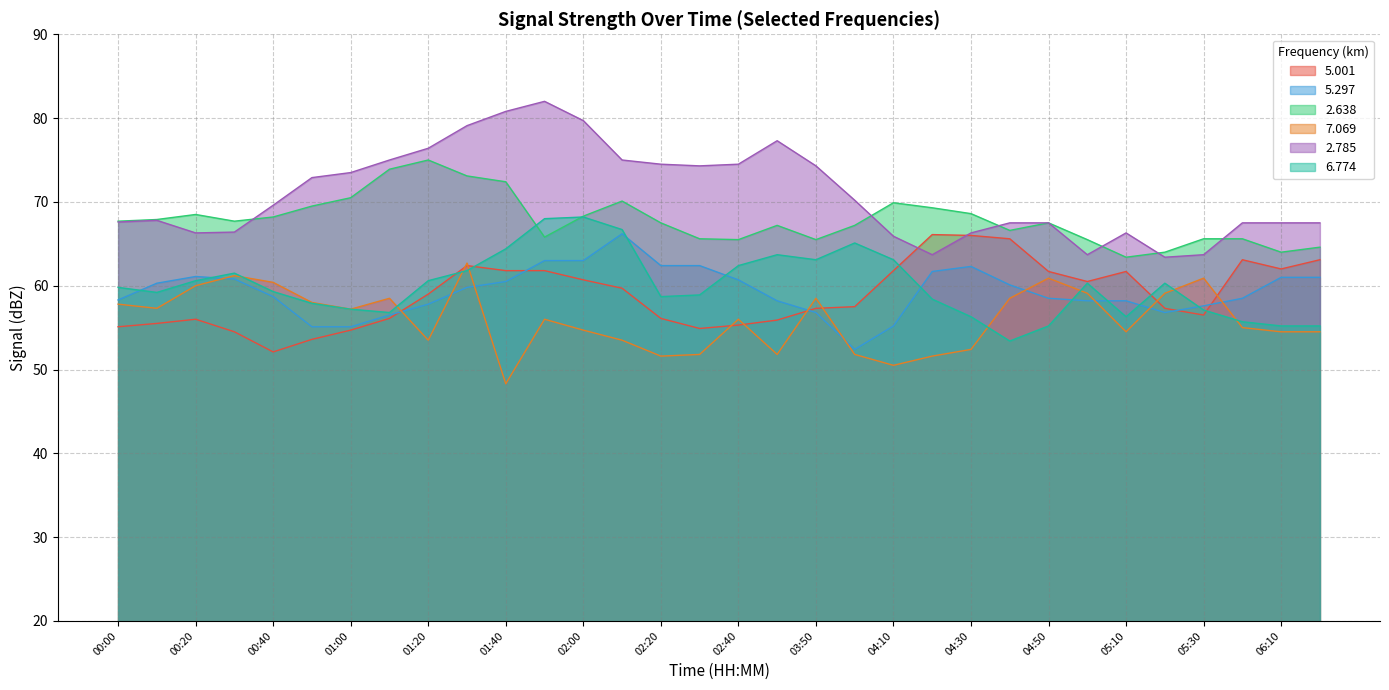

After their last crossing, which series has the higher values:   7.069 or   6.774?

  6.774